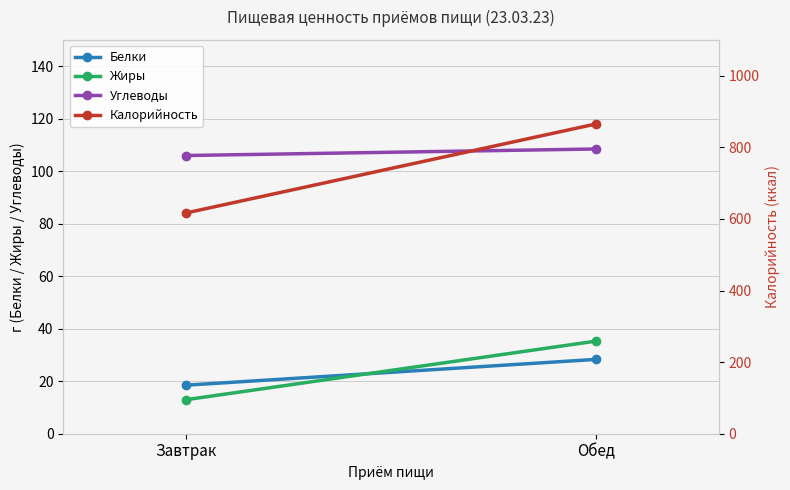

At how many categories does at least one series exceed 143?

2